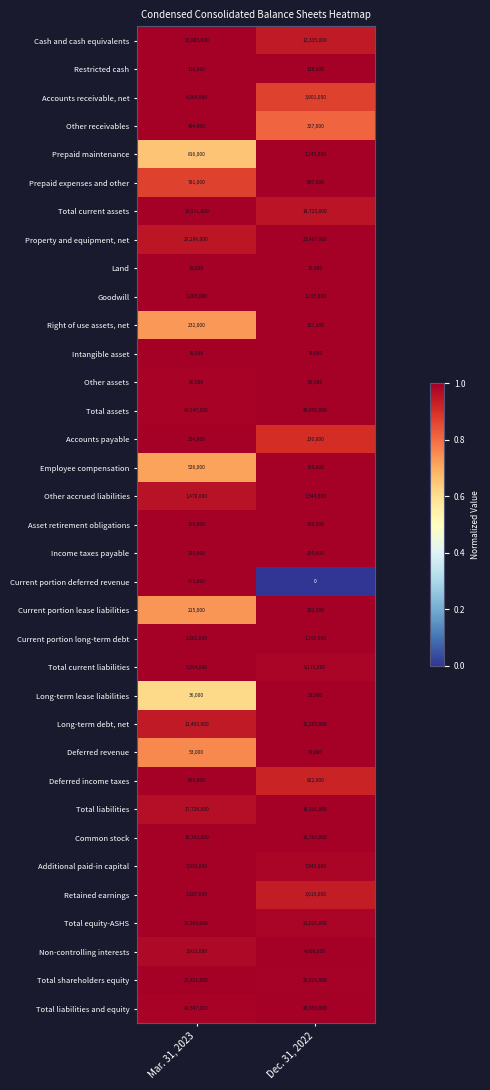

Which series has the widest spread of values?

Property and equipment, net